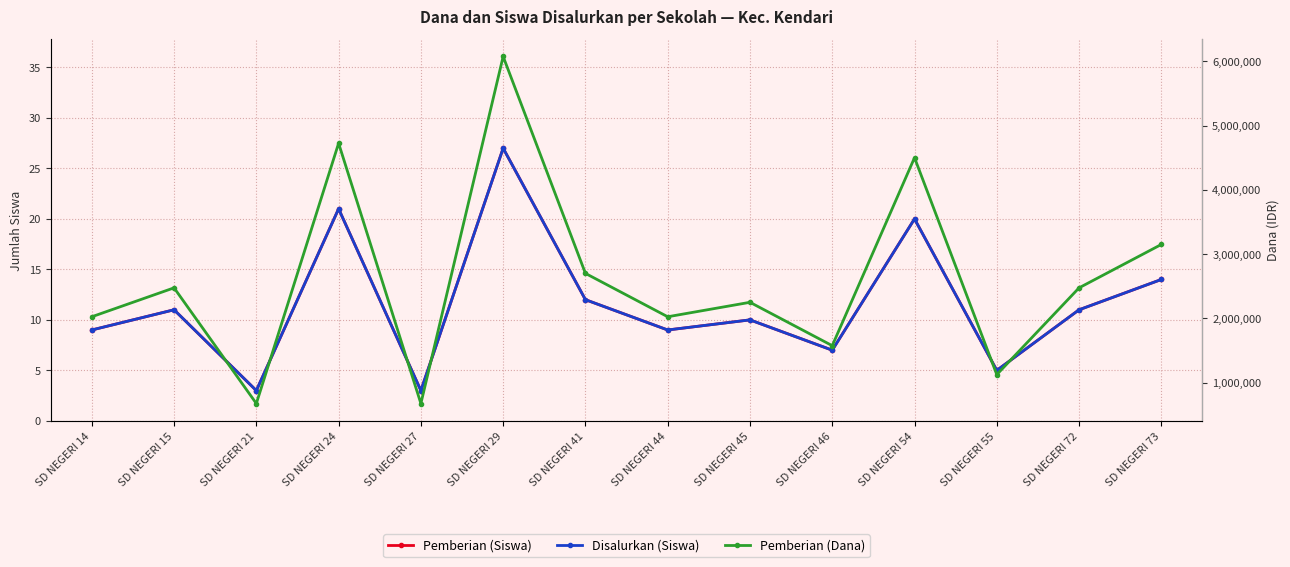

Reading right to left, transcribe all the data shown in this chart.

Pemberian (Siswa): SD NEGERI 73=14	SD NEGERI 72=11	SD NEGERI 55=5	SD NEGERI 54=20	SD NEGERI 46=7	SD NEGERI 45=10	SD NEGERI 44=9	SD NEGERI 41=12	SD NEGERI 29=27	SD NEGERI 27=3	SD NEGERI 24=21	SD NEGERI 21=3	SD NEGERI 15=11	SD NEGERI 14=9
Disalurkan (Siswa): SD NEGERI 73=14	SD NEGERI 72=11	SD NEGERI 55=5	SD NEGERI 54=20	SD NEGERI 46=7	SD NEGERI 45=10	SD NEGERI 44=9	SD NEGERI 41=12	SD NEGERI 29=27	SD NEGERI 27=3	SD NEGERI 24=21	SD NEGERI 21=3	SD NEGERI 15=11	SD NEGERI 14=9
Pemberian (Dana): SD NEGERI 73=3150000	SD NEGERI 72=2475000	SD NEGERI 55=1125000	SD NEGERI 54=4500000	SD NEGERI 46=1575000	SD NEGERI 45=2250000	SD NEGERI 44=2025000	SD NEGERI 41=2700000	SD NEGERI 29=6075000	SD NEGERI 27=675000	SD NEGERI 24=4725000	SD NEGERI 21=675000	SD NEGERI 15=2475000	SD NEGERI 14=2025000